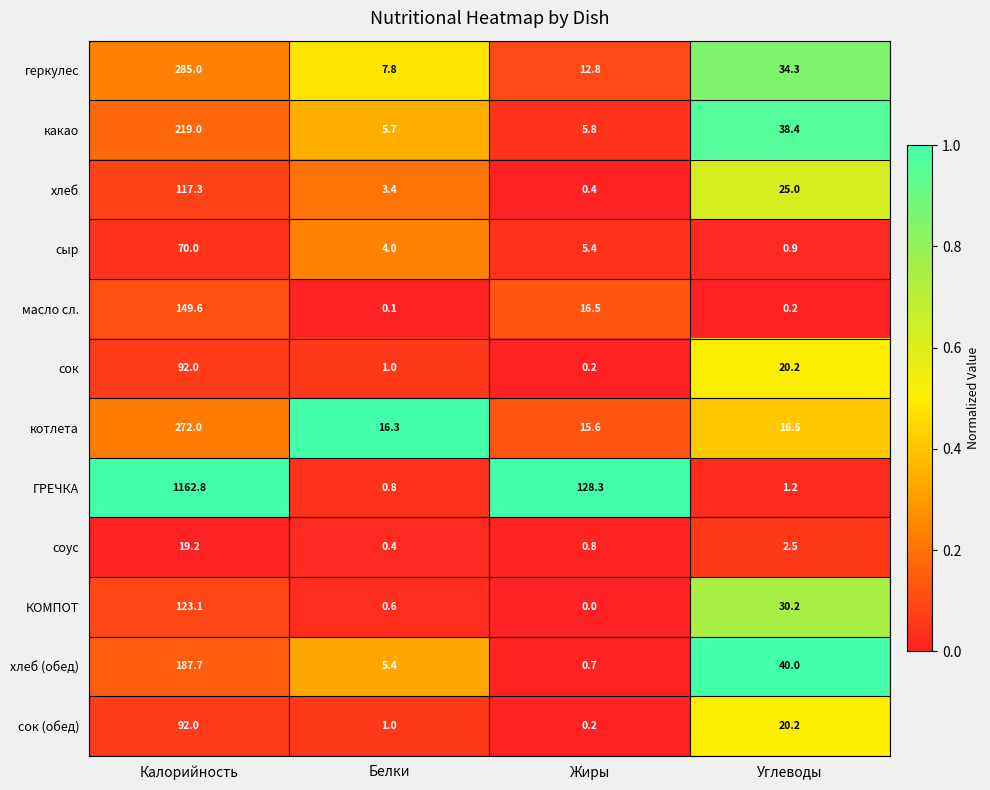

At how many categories does at least one series exceed 0?

4